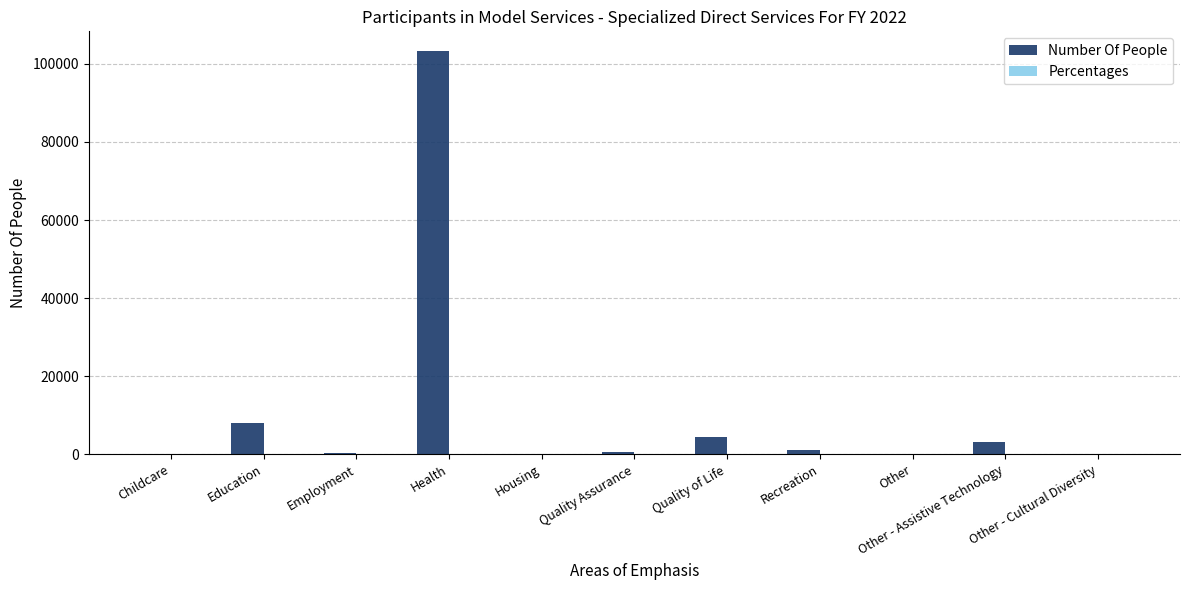

What is the sum of all Number Of People values?

121131.0